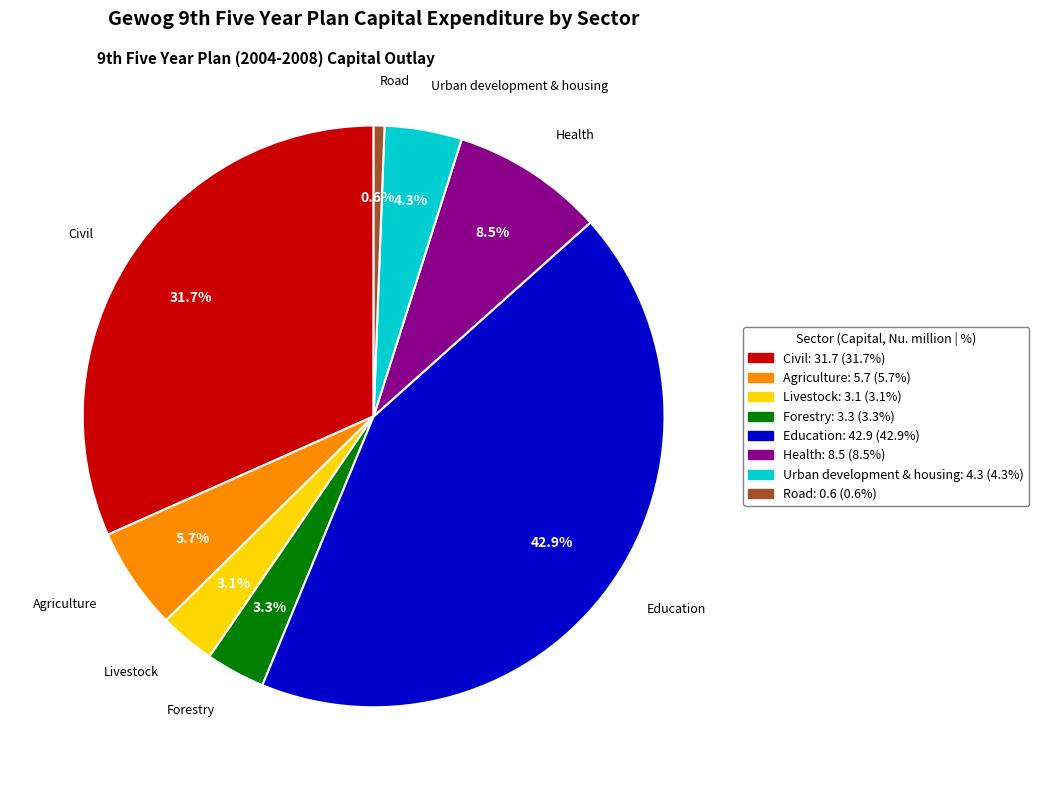

Does Livestock represent more than half of the total?

No